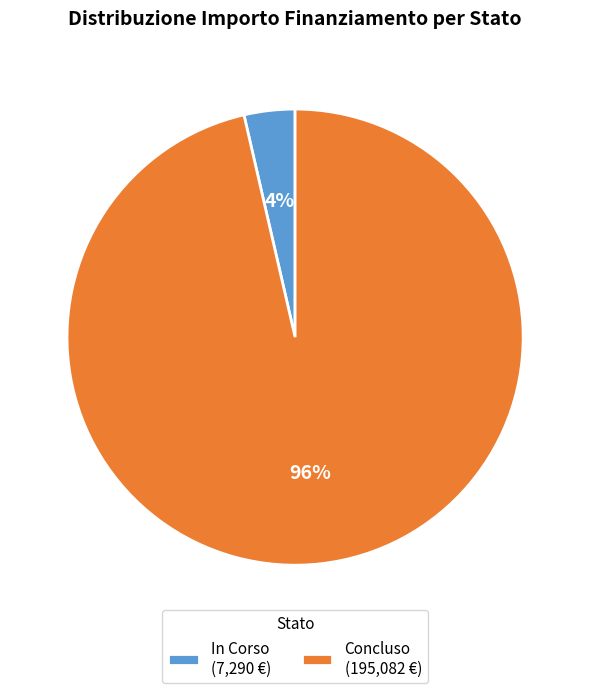

Is In Corso (7,290 €) the majority of the pie?

No